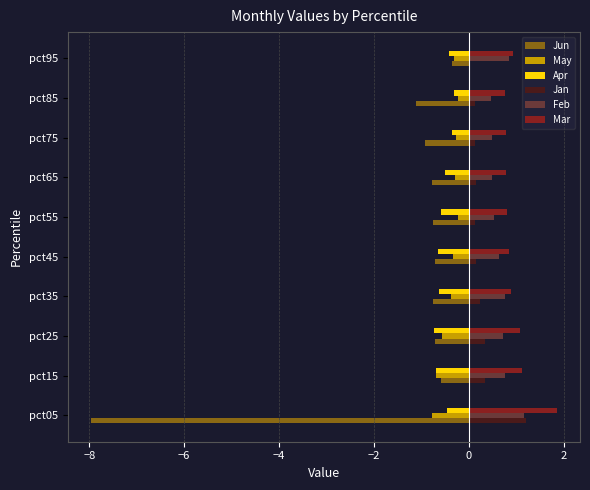

Which series has the widest spread of values?

Jun